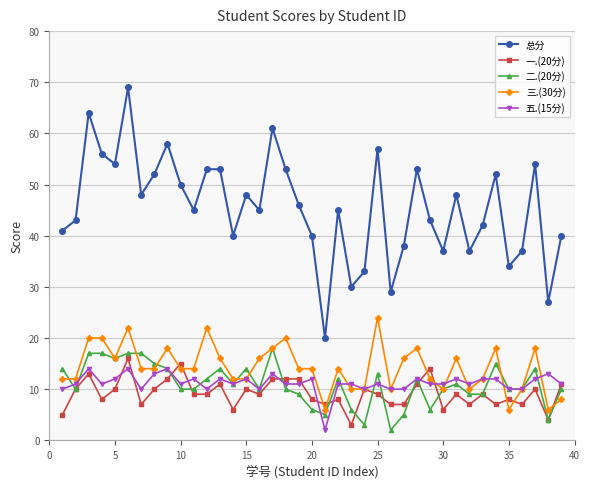

True or false: 五.(15分) and 总分 cross at least once.

False